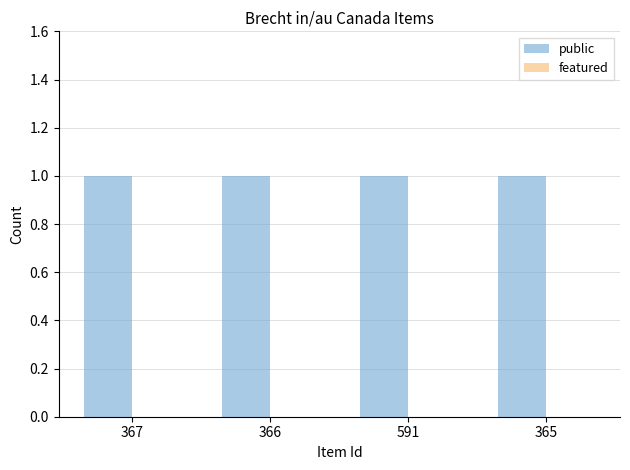

Between 366 and 591, which series saw the biggest shift?

public